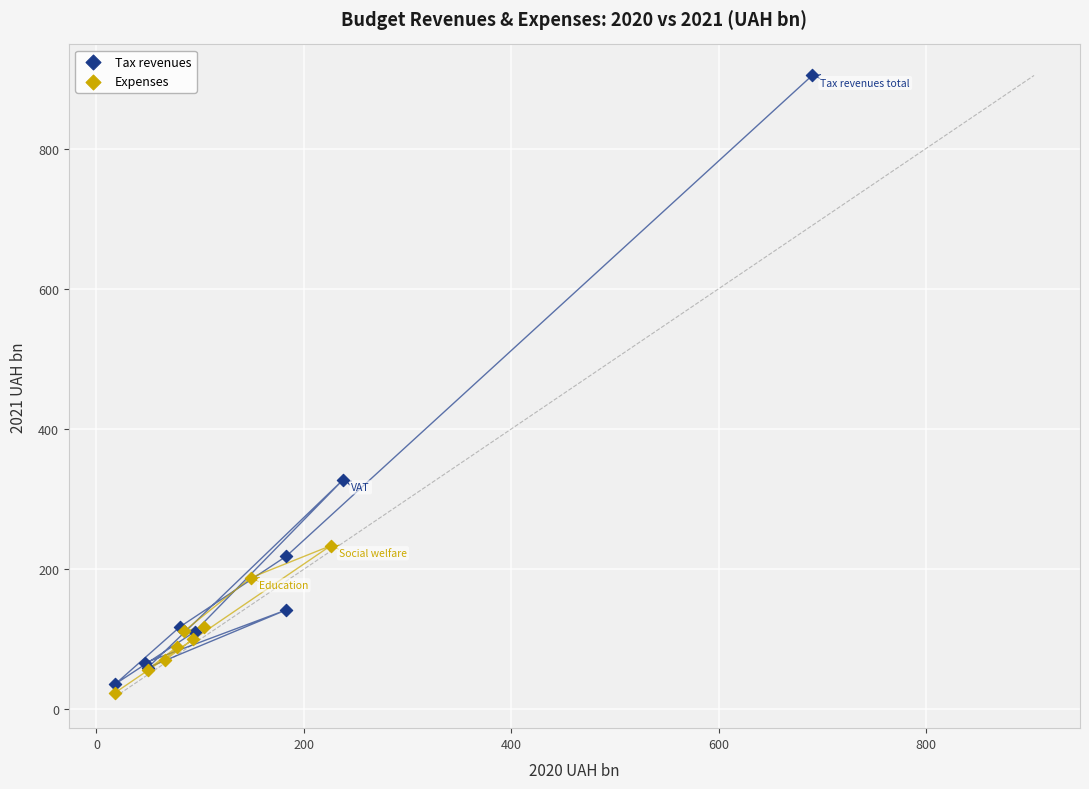

Which series reaches the maximum Y coordinate?

Tax revenues